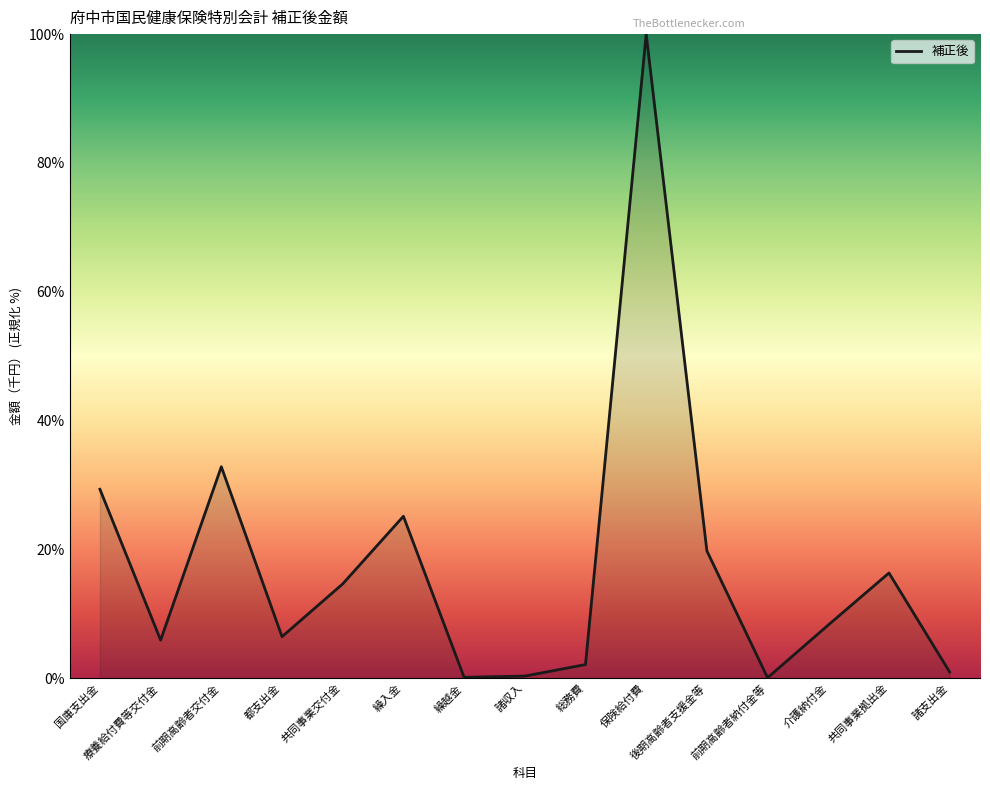

What value does the data have at 総務費?

2.1